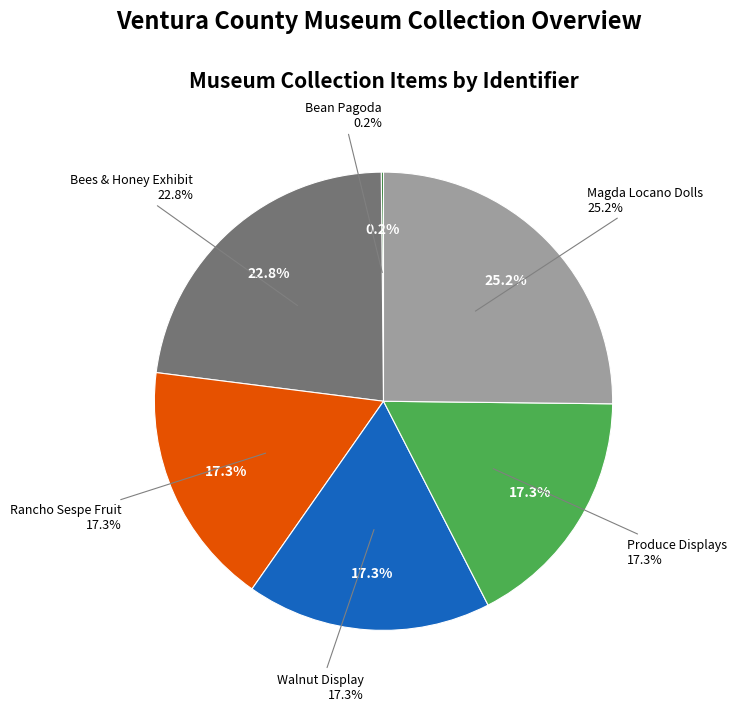

The Illustration of Bean Pagoda slice represents 6% of the pie. True or false?

False